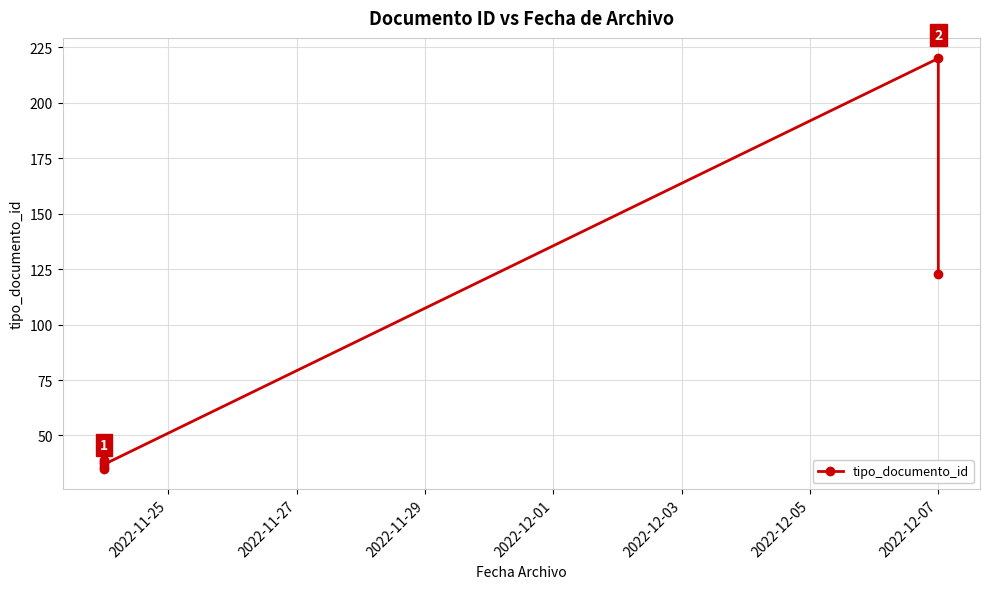

What is the difference between the second highest and second lowest values?

87